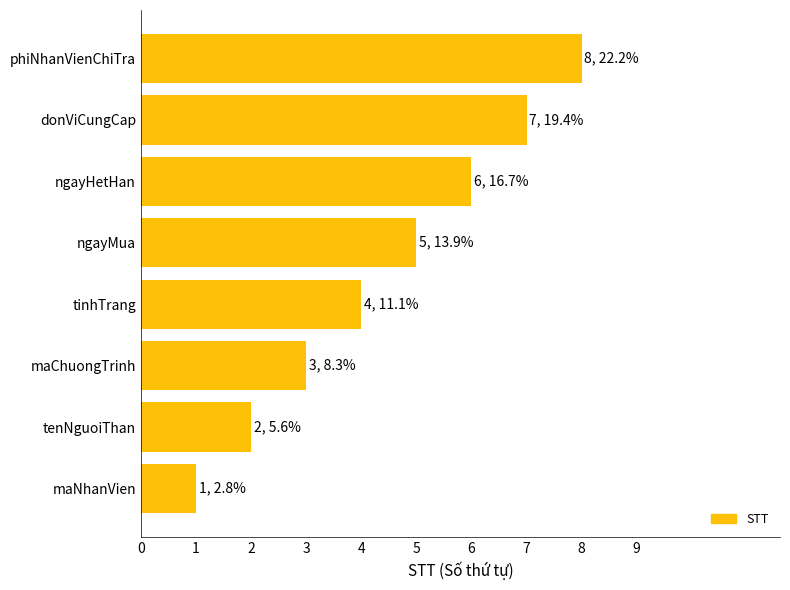

How many values are below 5?

4